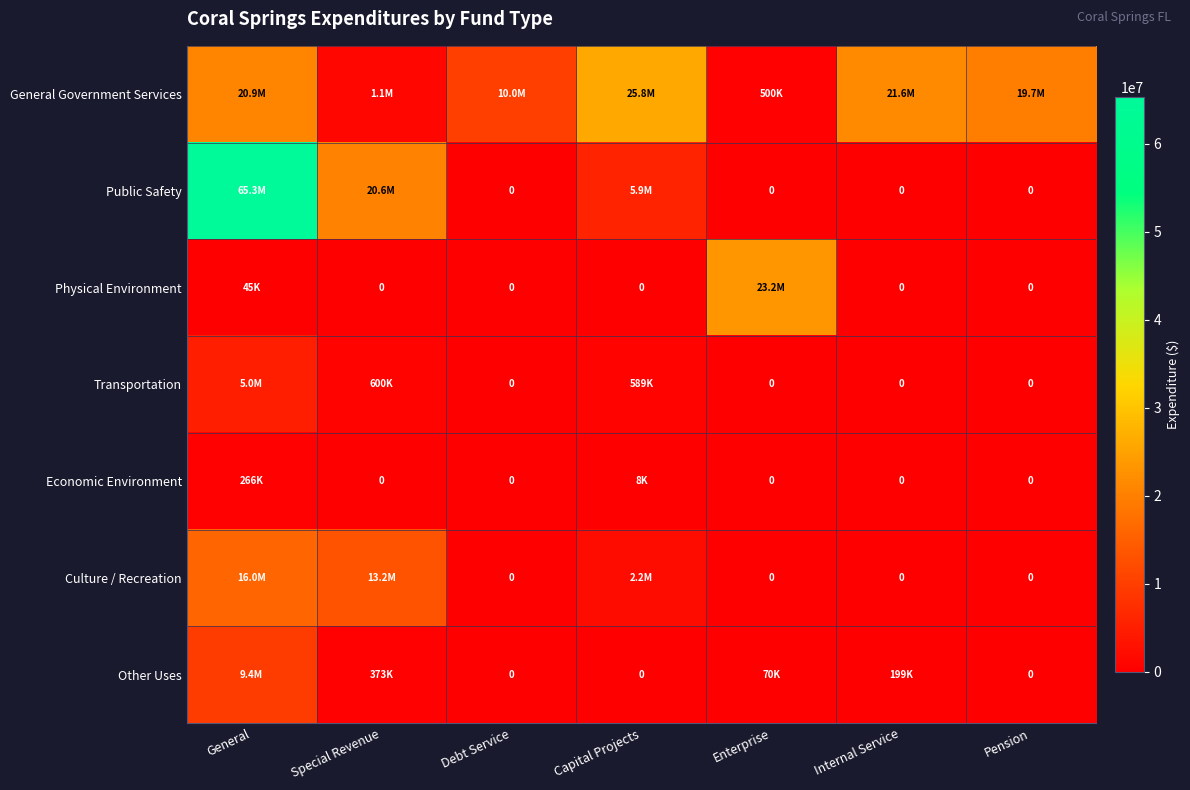

At how many categories does at least one series exceed 35154488?

1